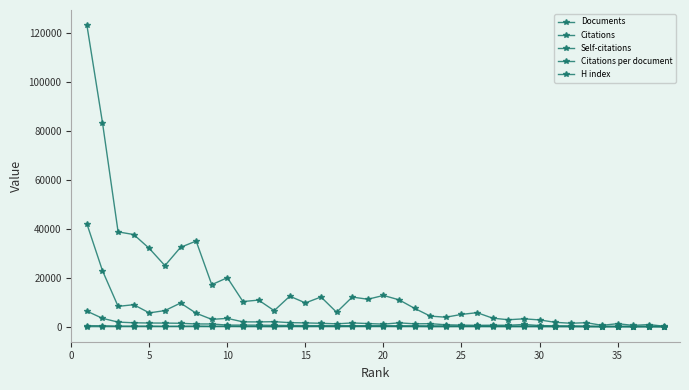

True or false: Self-citations and Documents cross at least once.

False